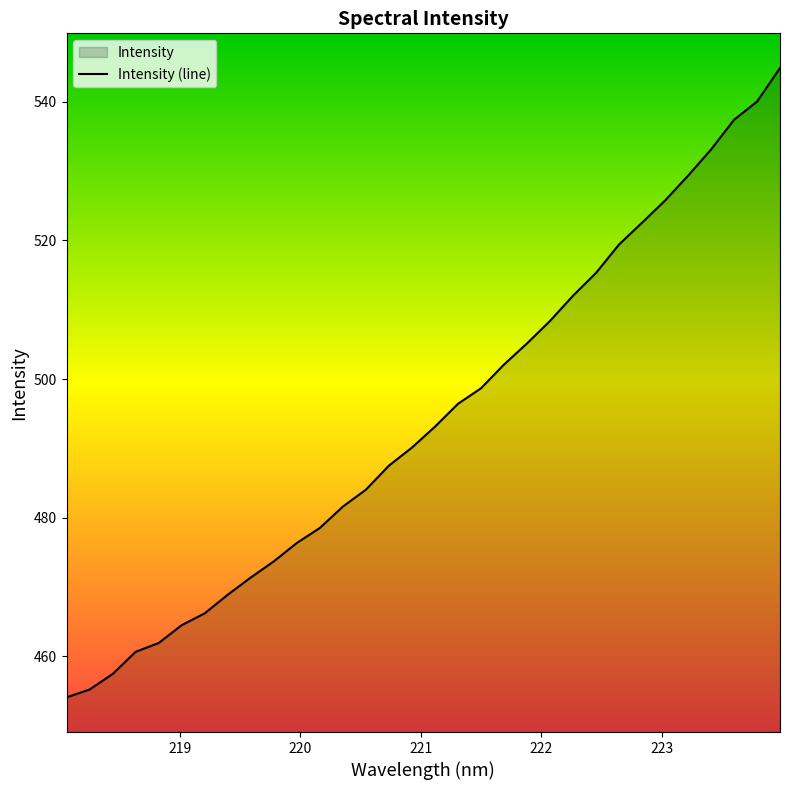

What is the maximum value shown in the chart?

544.9